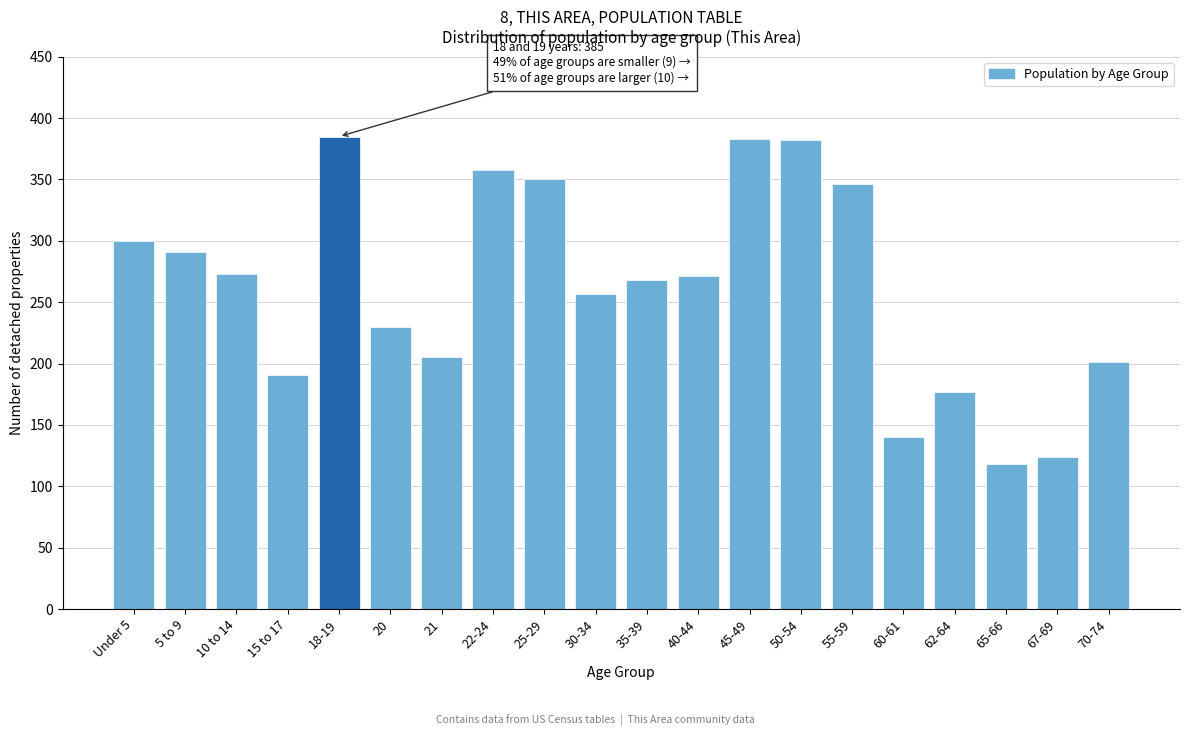

What is the difference between the maximum and minimum values?

267